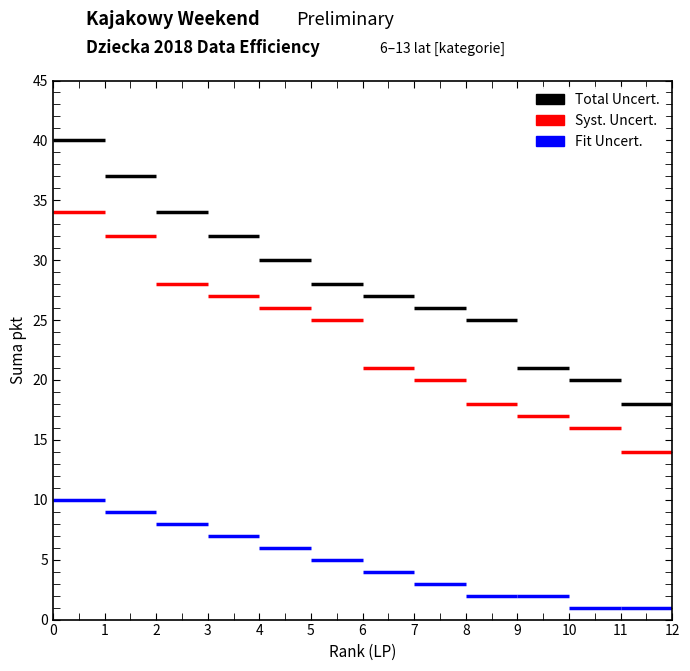

Rank the series by their maximum value, from lowest to highest.

Fit Uncert., Syst. Uncert., Total Uncert.